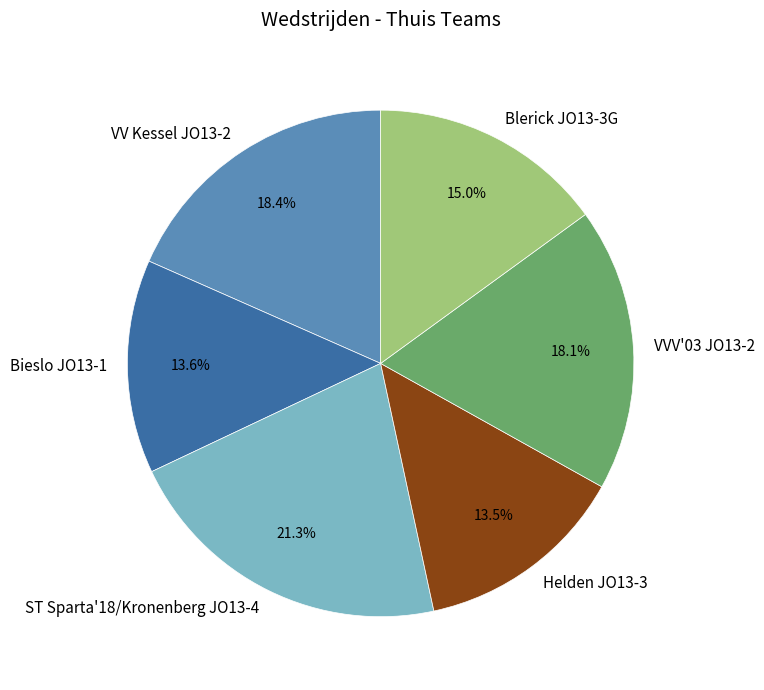

Do Bieslo JO13-1 and VV Kessel JO13-2 together represent more than half of the pie?

No